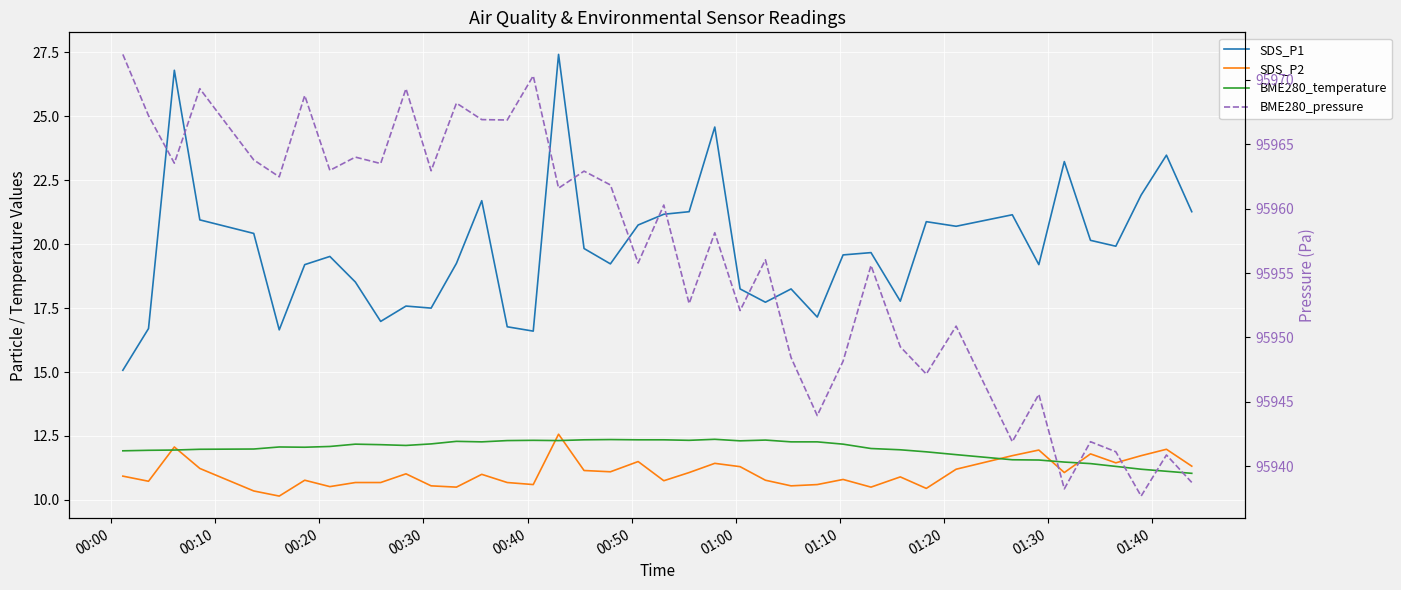

What are all the series names shown in the legend?

SDS_P1, SDS_P2, BME280_temperature, BME280_pressure